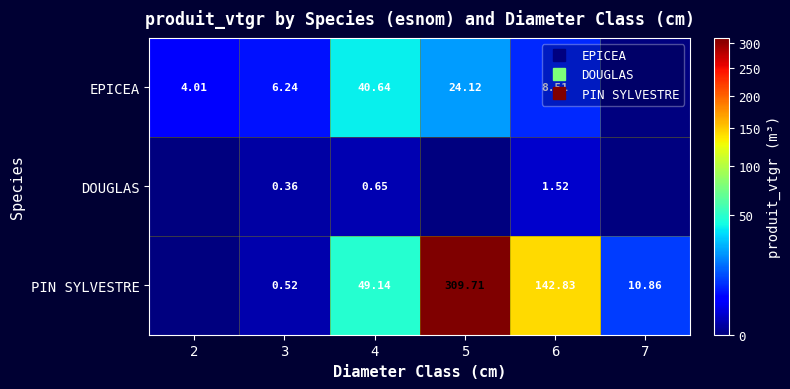

The value of DOUGLAS at 3 is 0.5. True or false?

False